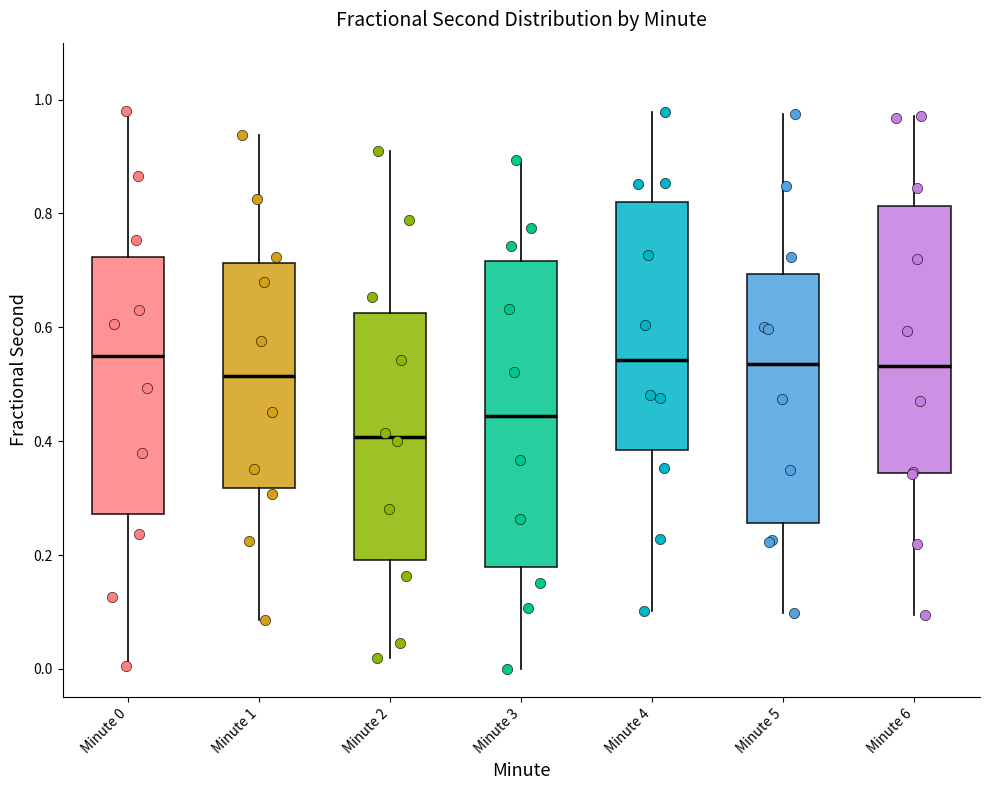

Where is the lower edge of the box for Minute 1 on the y-axis? The values are not printed on the chart, so give them approximately, as read against the axis.

0.32